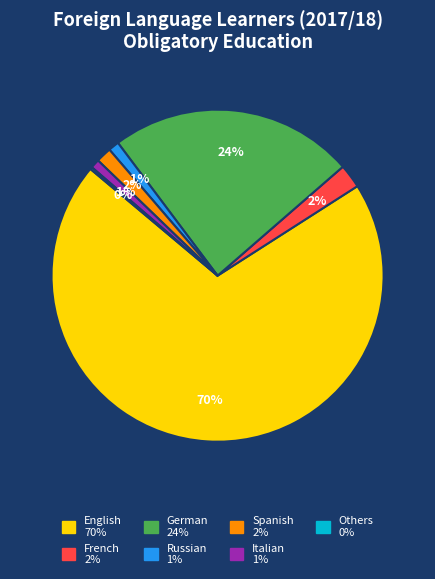

Do Russian and Spanish together represent more than half of the pie?

No